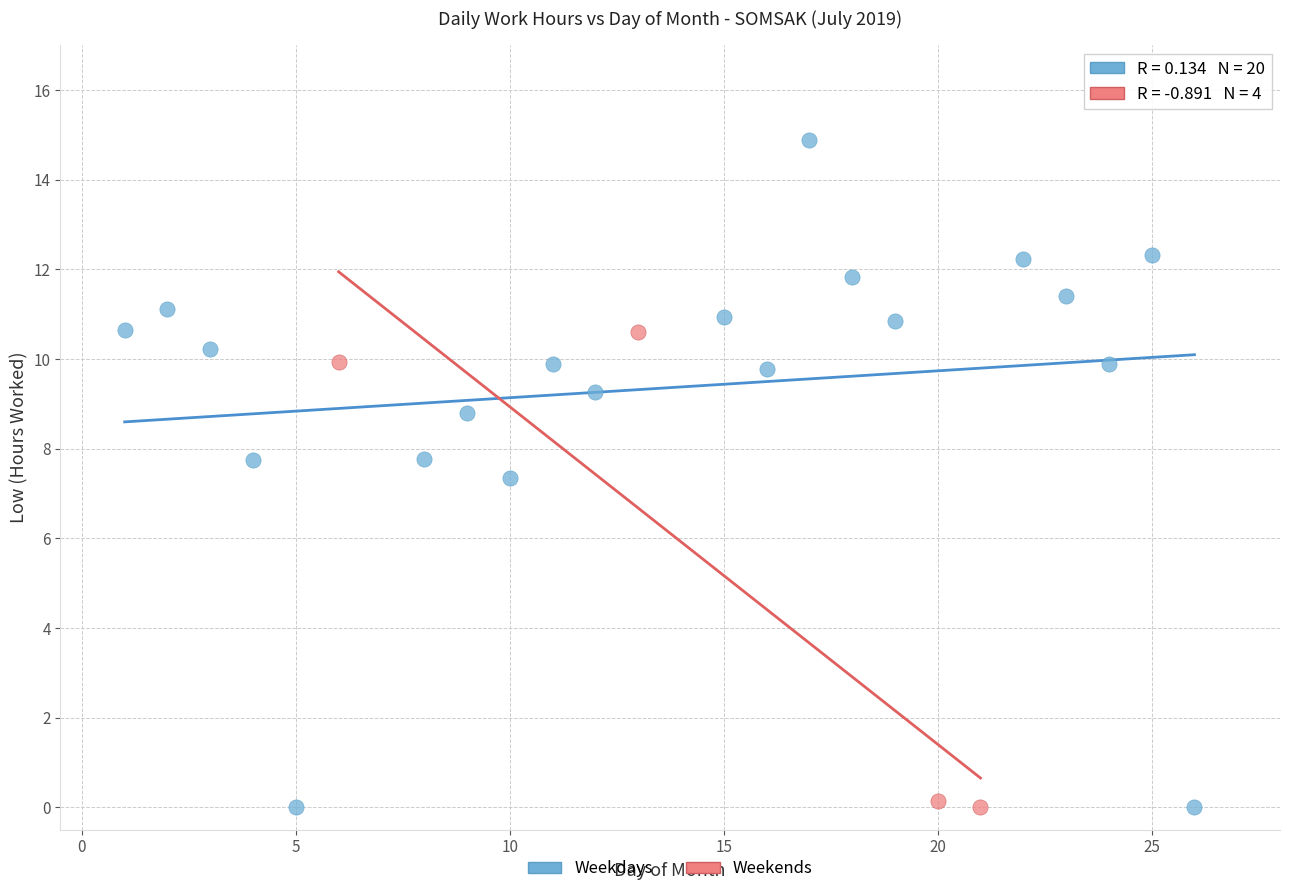

Which series has the widest spread of Y values?

Weekdays